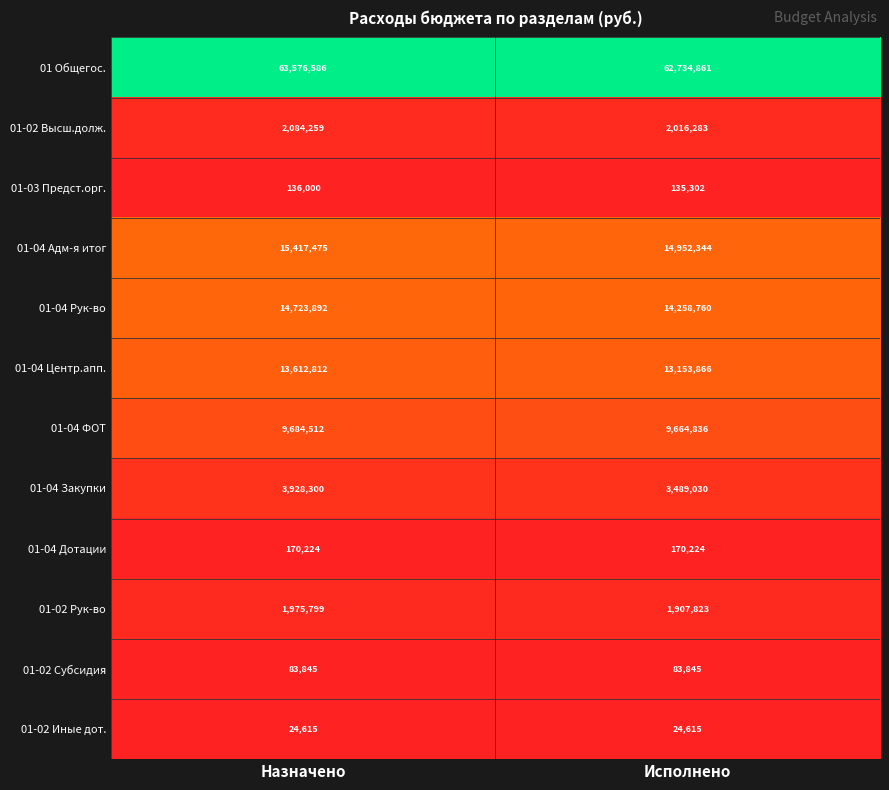

What is the difference between the highest and lowest values at Назначено?

63551971